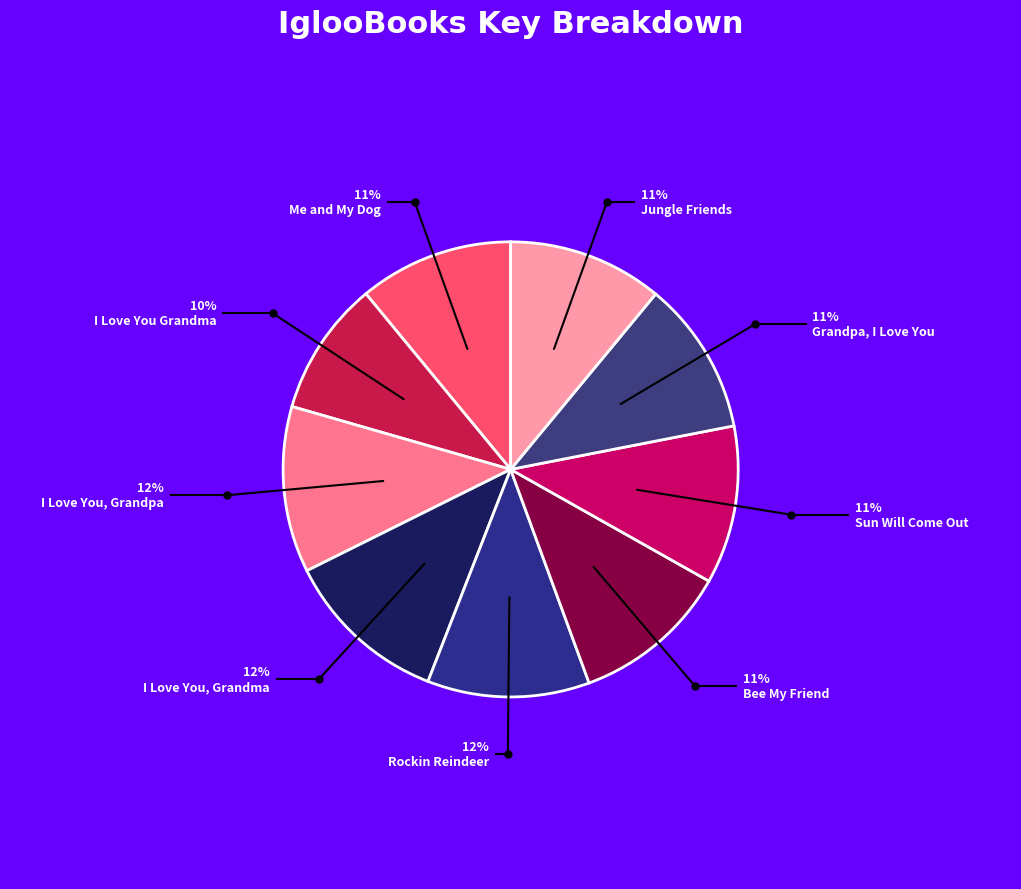

What is the smallest slice in the pie chart?

I Love You Grandma